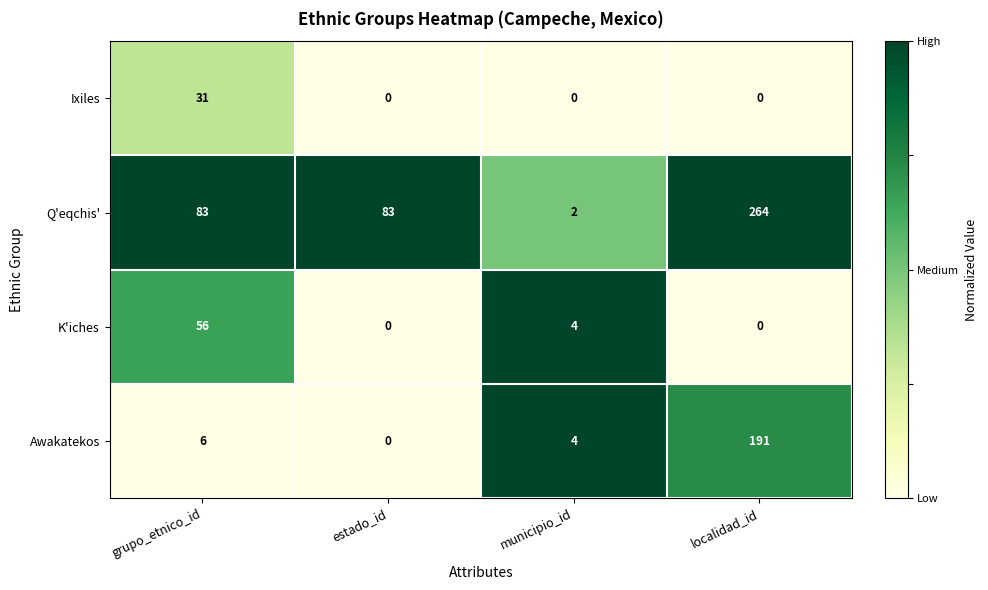

What is the maximum value for Awakatekos?

191